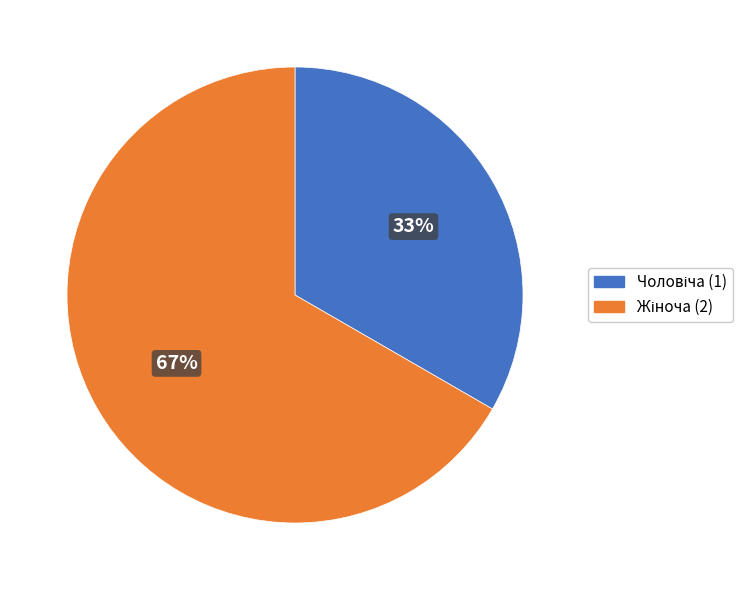

Does any single category account for the majority?

Yes